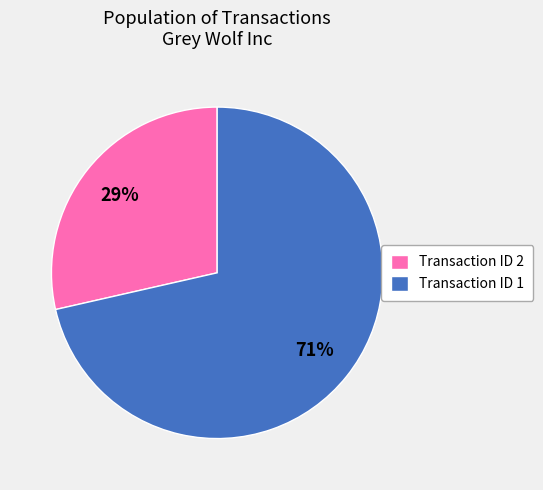

The Transaction ID 1 slice represents 71% of the pie. True or false?

True